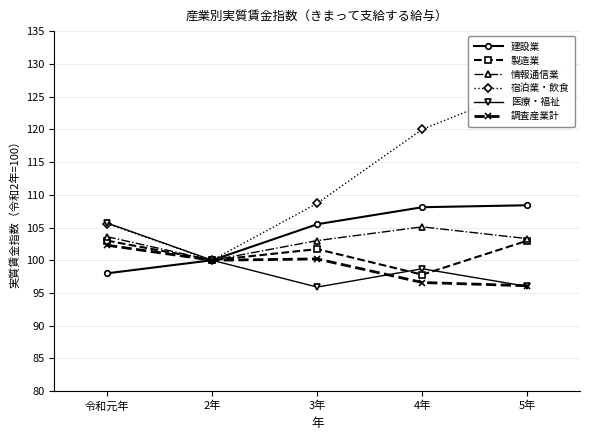

True or false: 製造業 has a value of 143.8 at 2年.

False